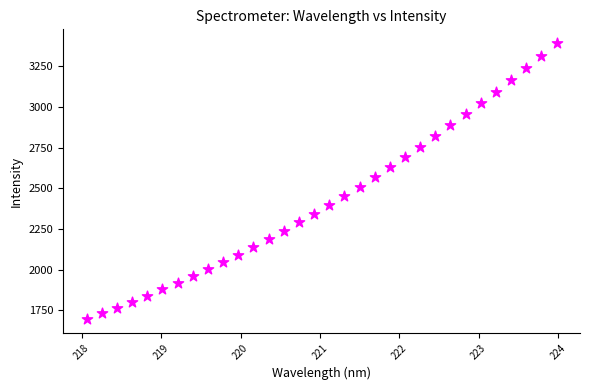

What is the range of X values (max minus min)?

5.9